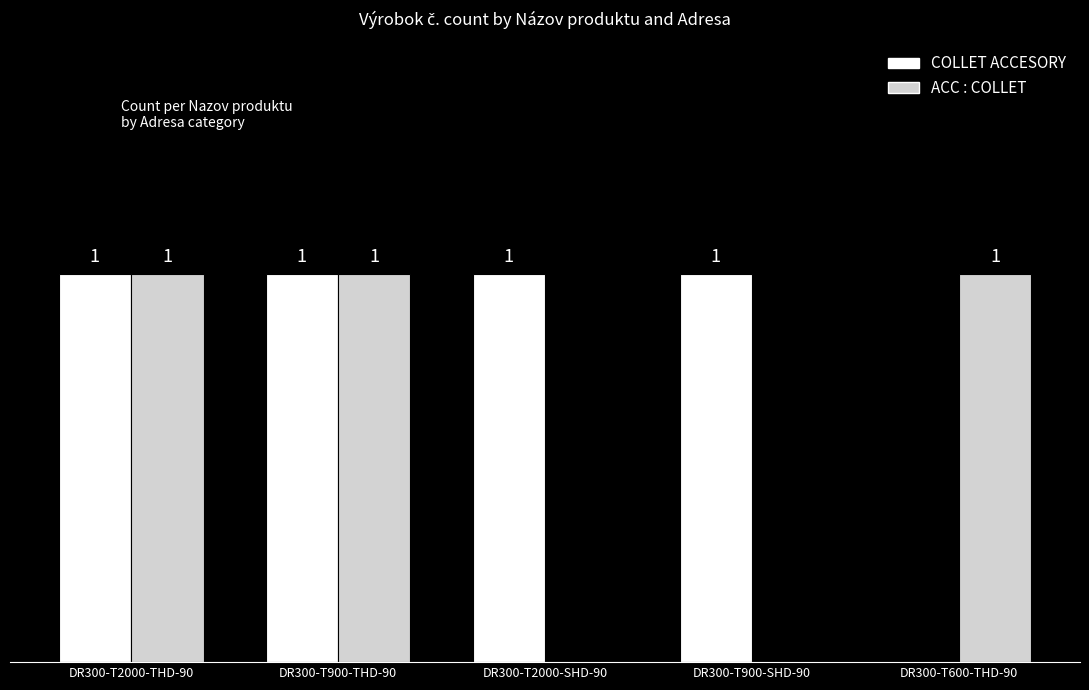

Which series has the largest total across all categories?

COLLET ACCESORY